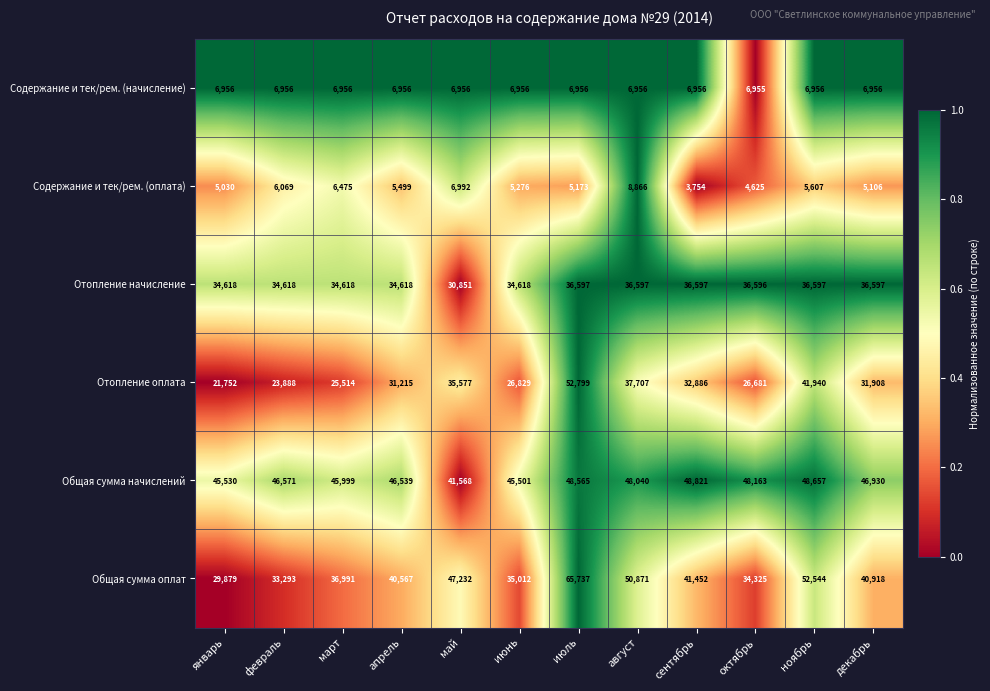

Which series changed the most between март and май?

Общая сумма оплат